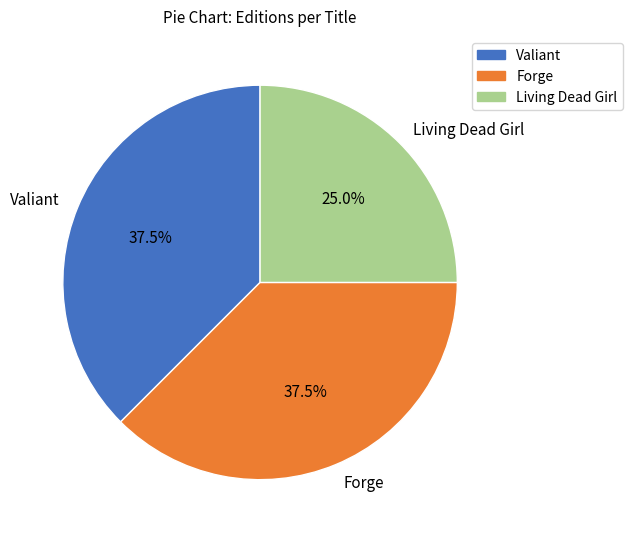

Which category has the smallest portion of the pie?

Living Dead Girl